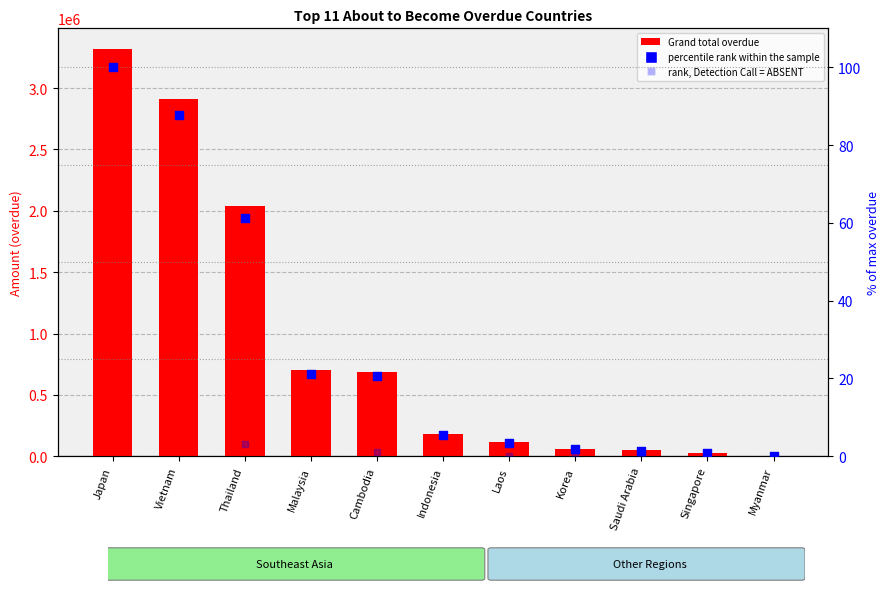

What is the ratio of the value at Singapore to the value at Saudi Arabia?

0.6